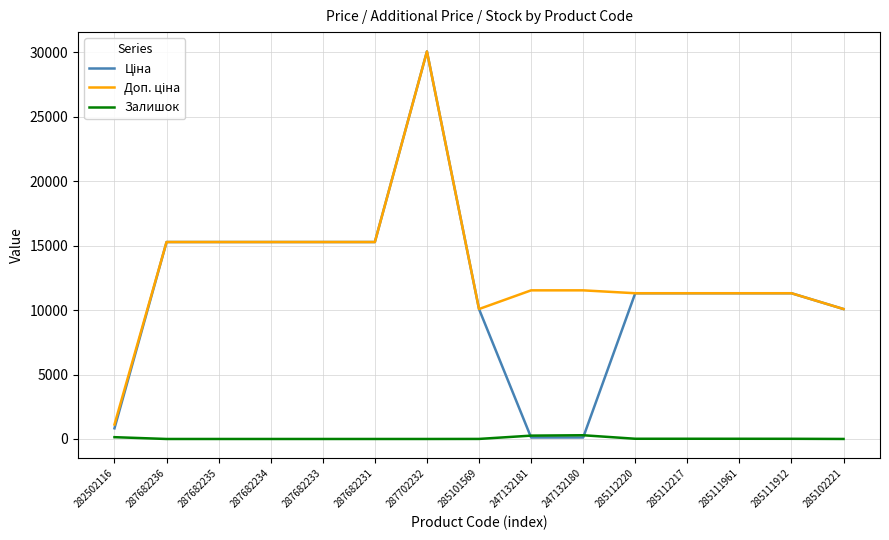

Is it true that Залишок equals 0.0 at 287682233?

True